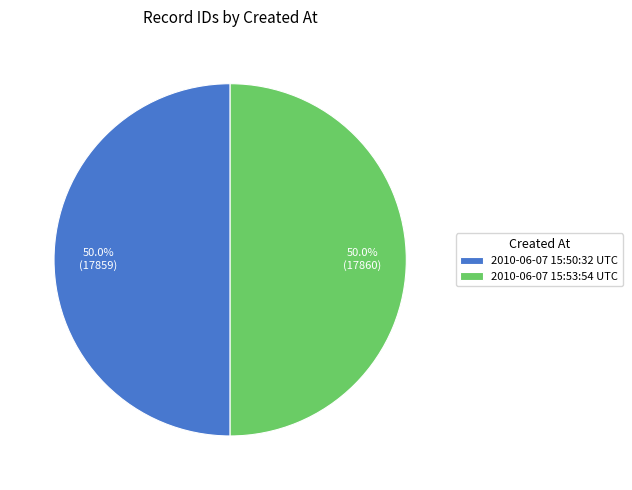

Count the number of slices in the pie.

2